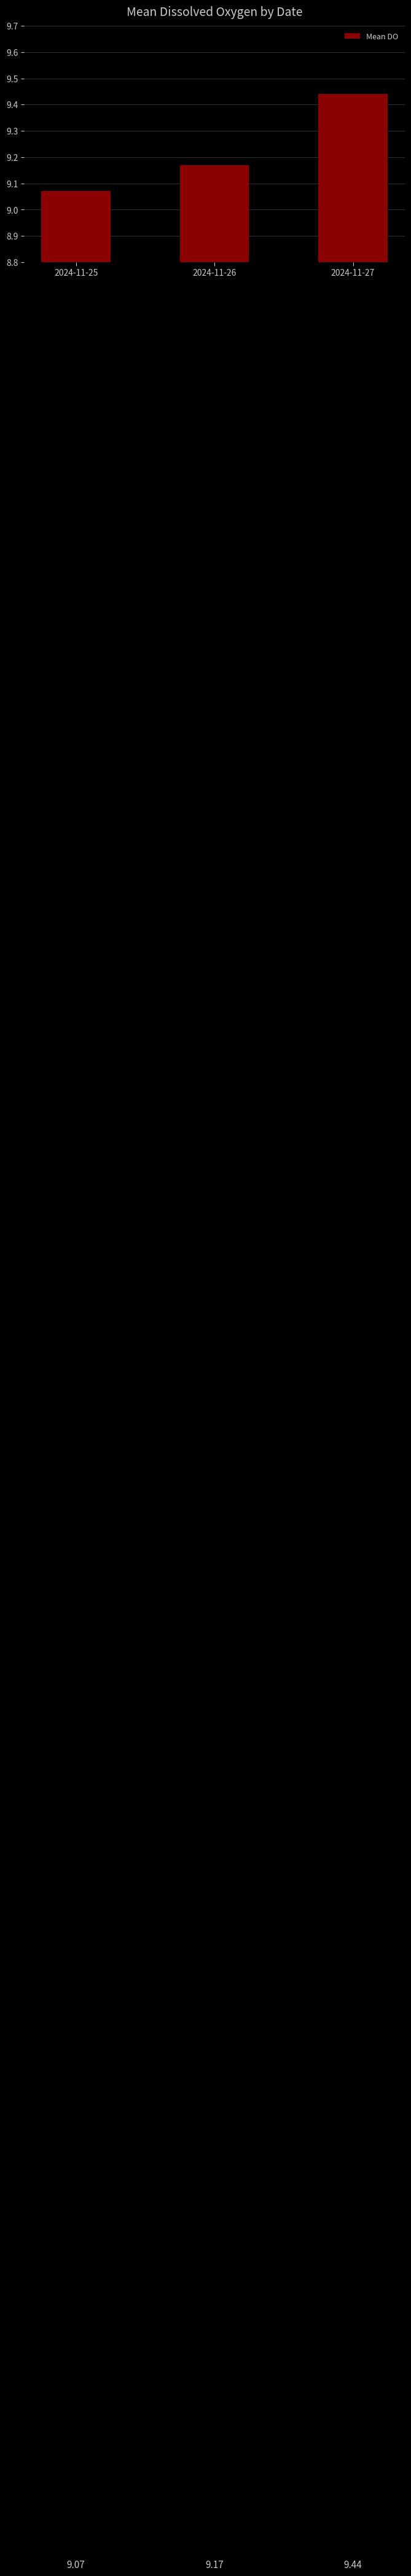

Reading left to right, what are all the values shown in this chart?

9.1	9.2	9.4